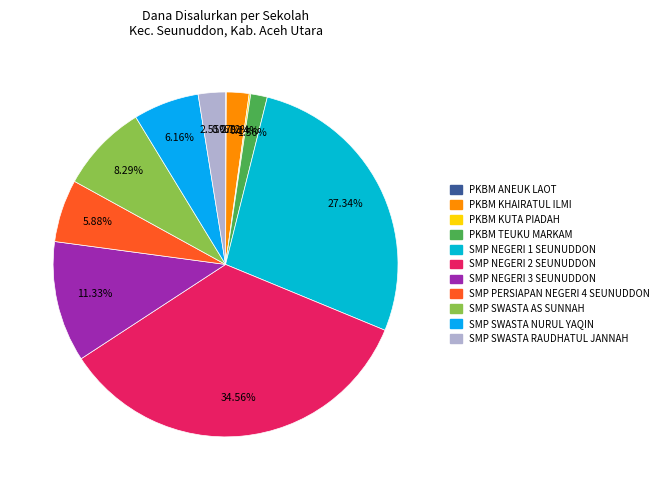

To the nearest percent, what percentage of the pie is PKBM KHAIRATUL ILMI?

2%